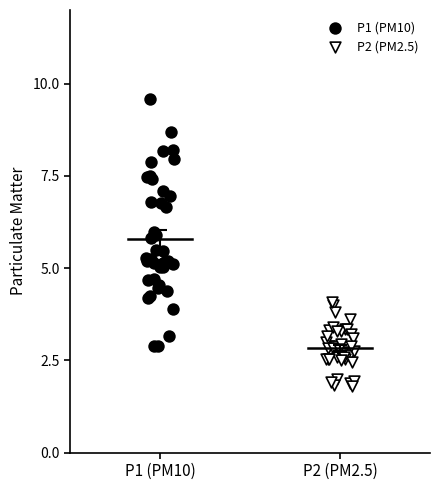

Which series has the widest spread of Y values?

P1 (PM10)